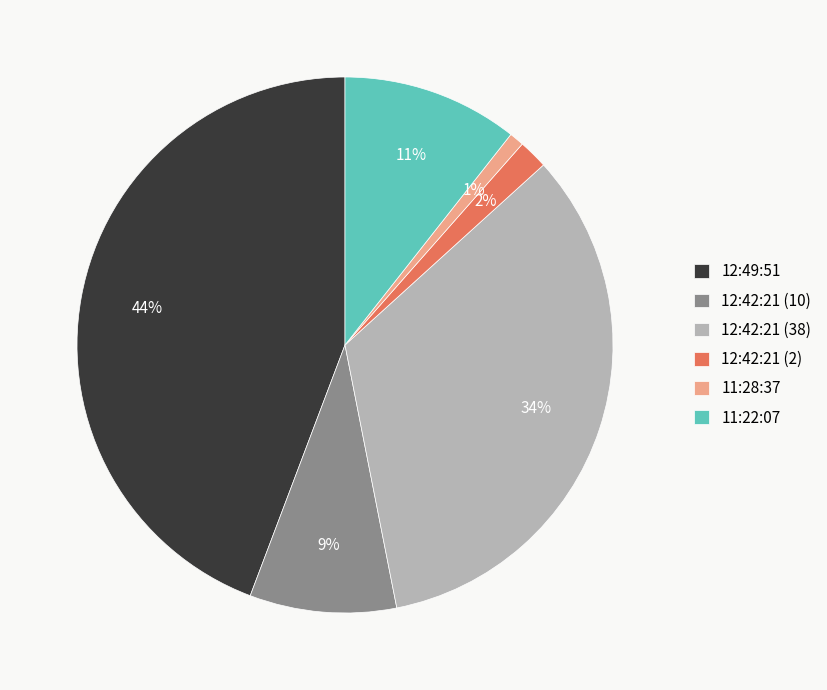

Does 11:22:07 represent more than half of the total?

No